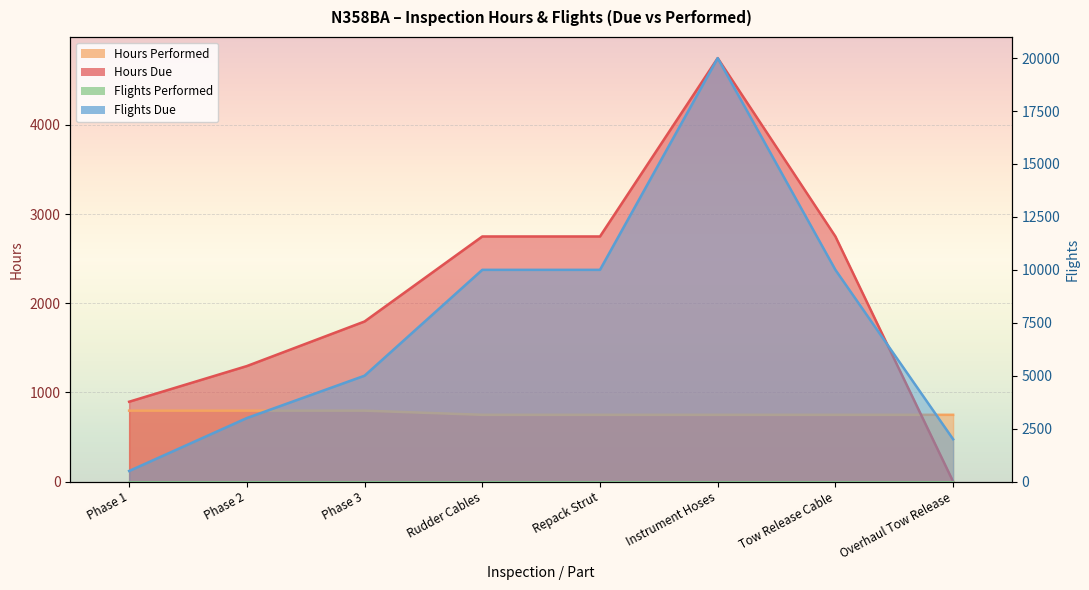

What is the greatest value displayed?

20000.0